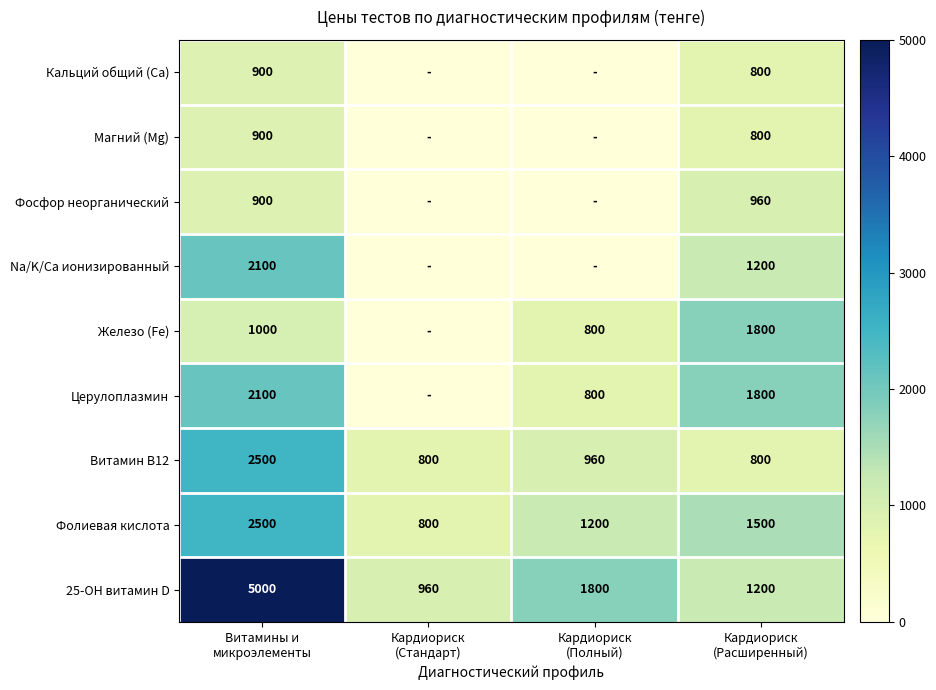

What is the minimum value for Витамин В12?

800